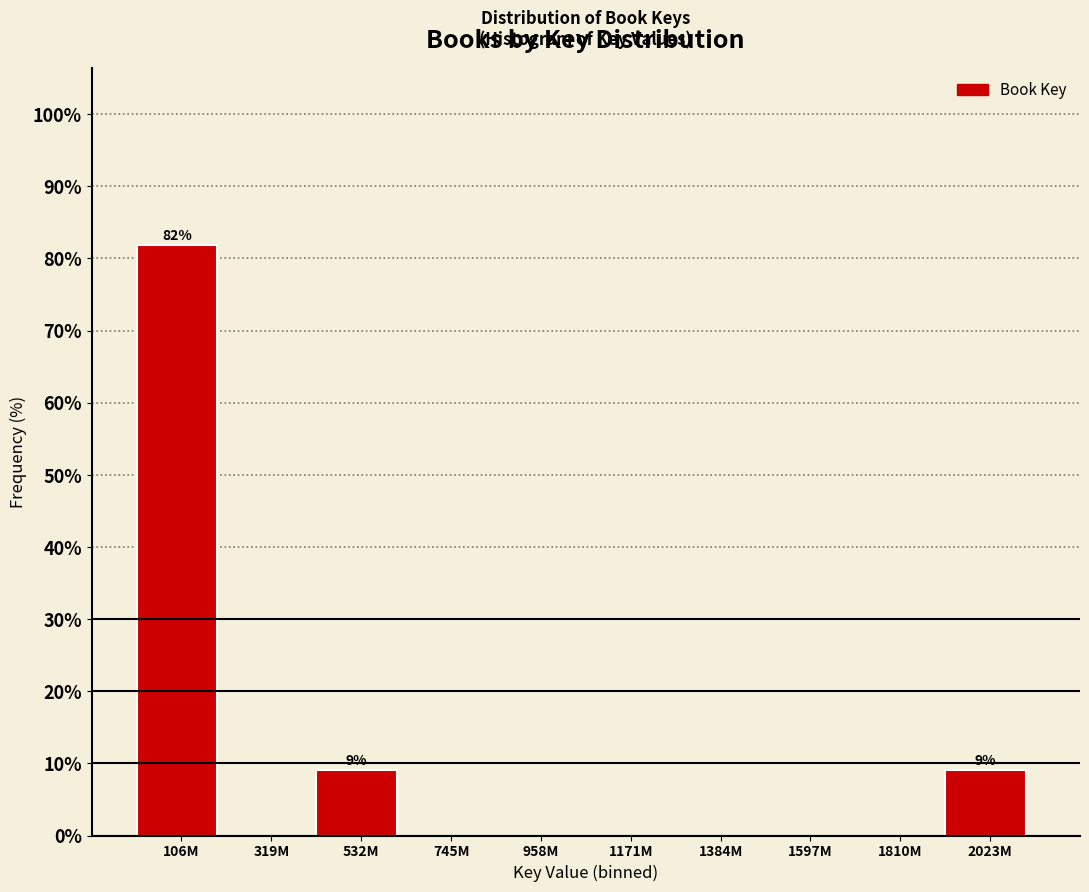

Reading right to left, what are all the values shown in this chart?

2023M=9.1	1810M=0.0	1597M=0.0	1384M=0.0	1171M=0.0	958M=0.0	745M=0.0	532M=9.1	319M=0.0	106M=81.8